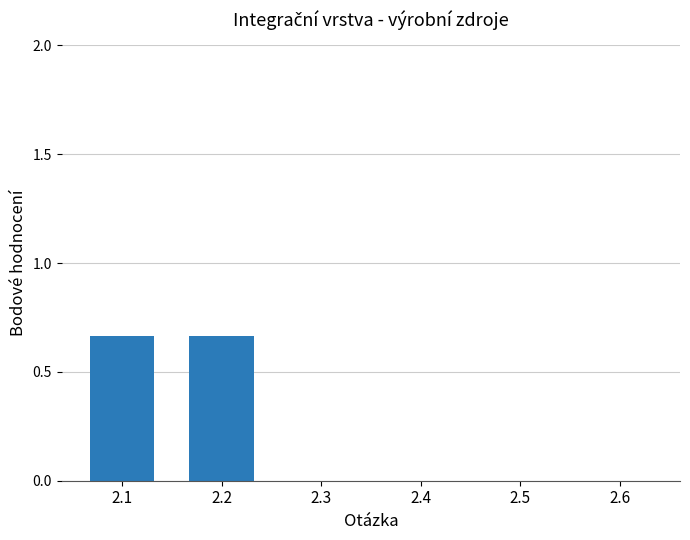

The value at 2.4 is 0.3. True or false?

False